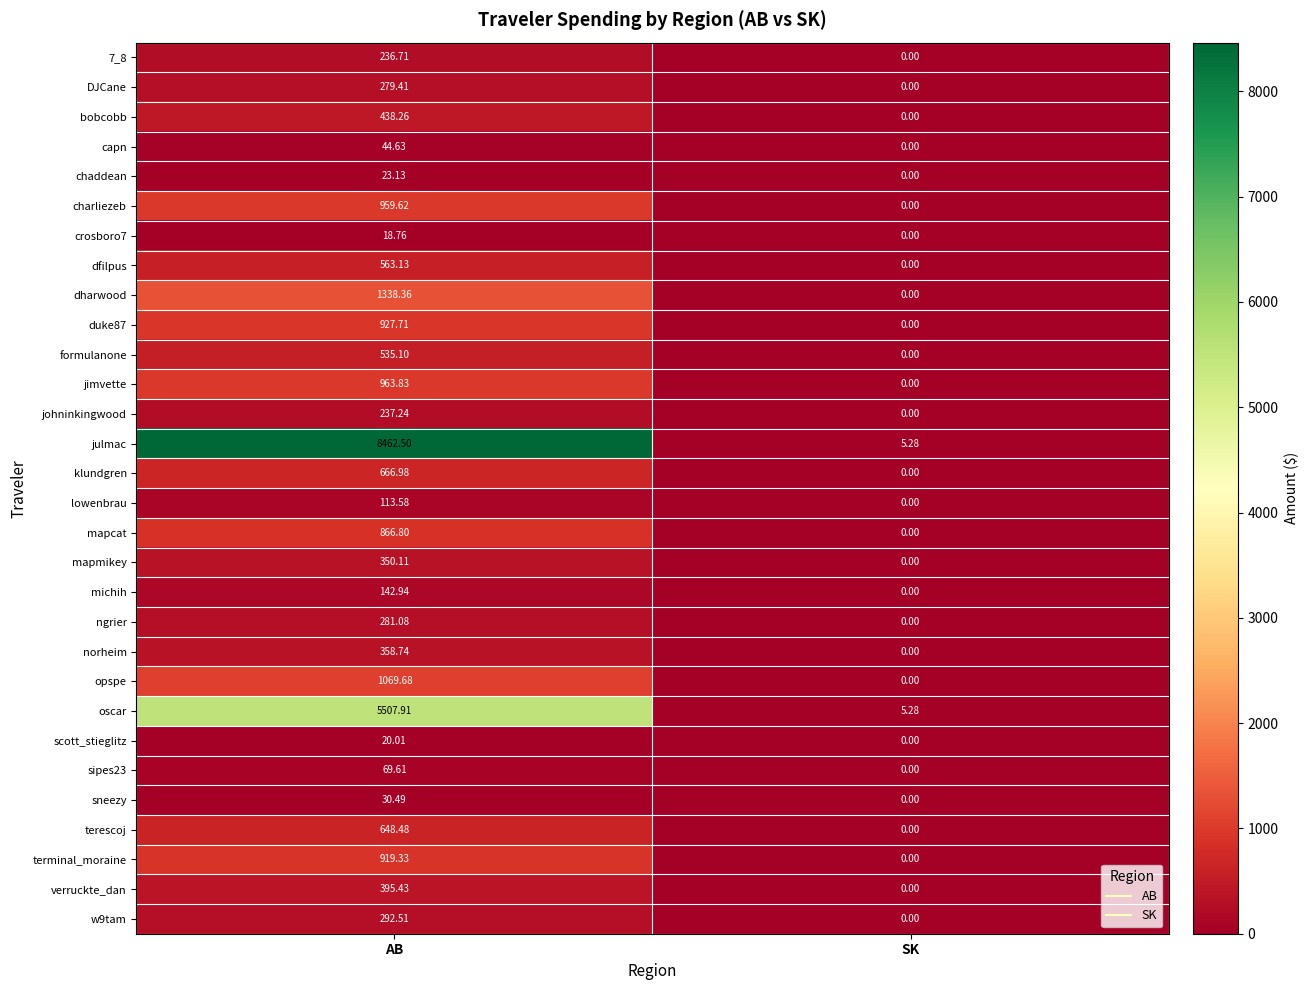

Between AB and SK, which series saw the biggest shift?

julmac